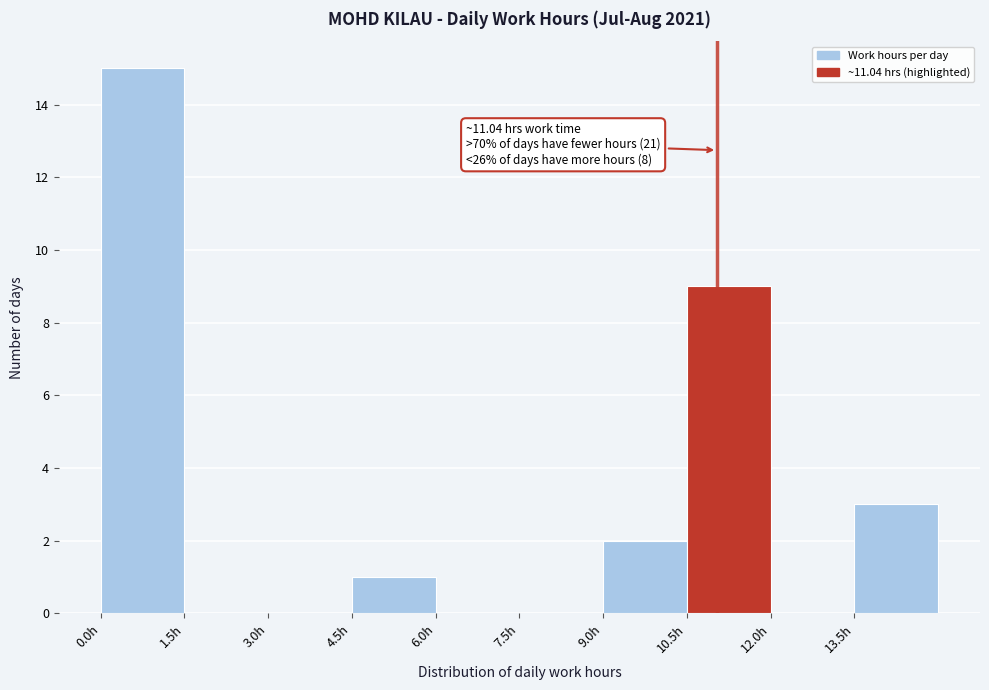

Over which range of the x-axis is the bar tallest?

0.0 to 1.5